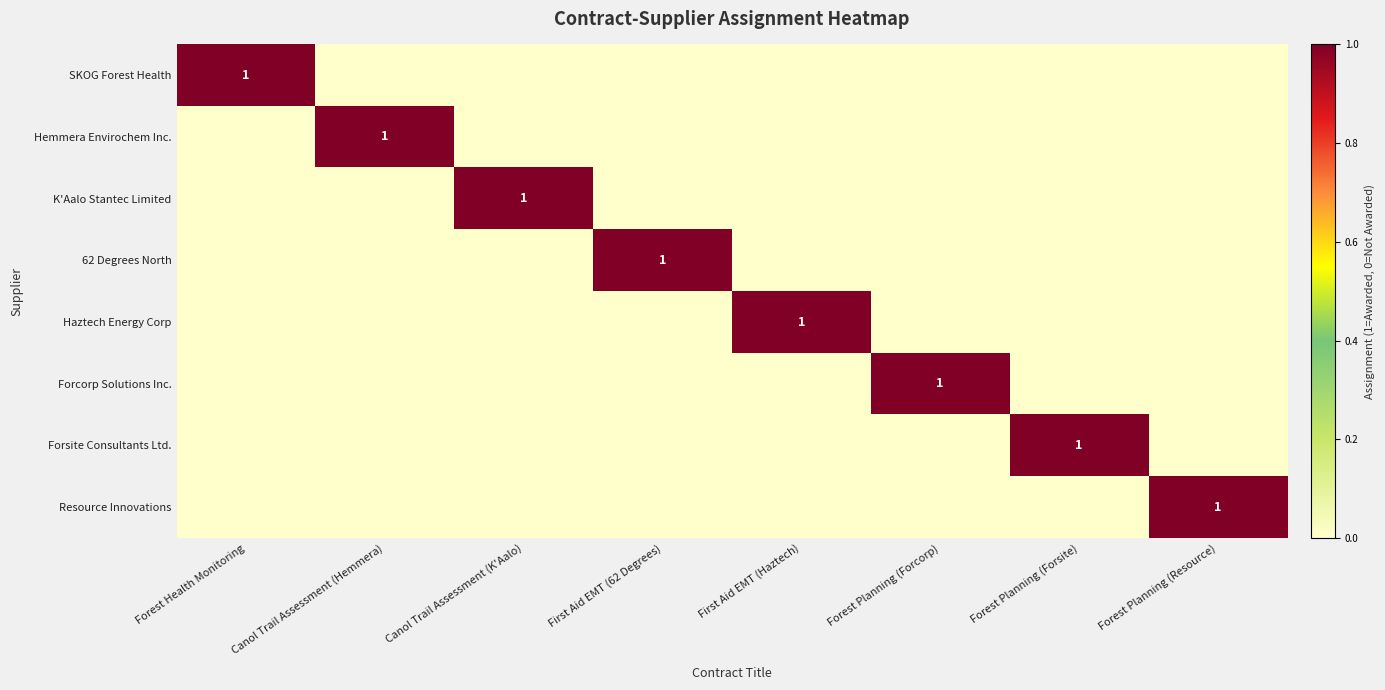

Is it true that Haztech Energy Corp equals 0 at Forest Planning (Forsite)?

False